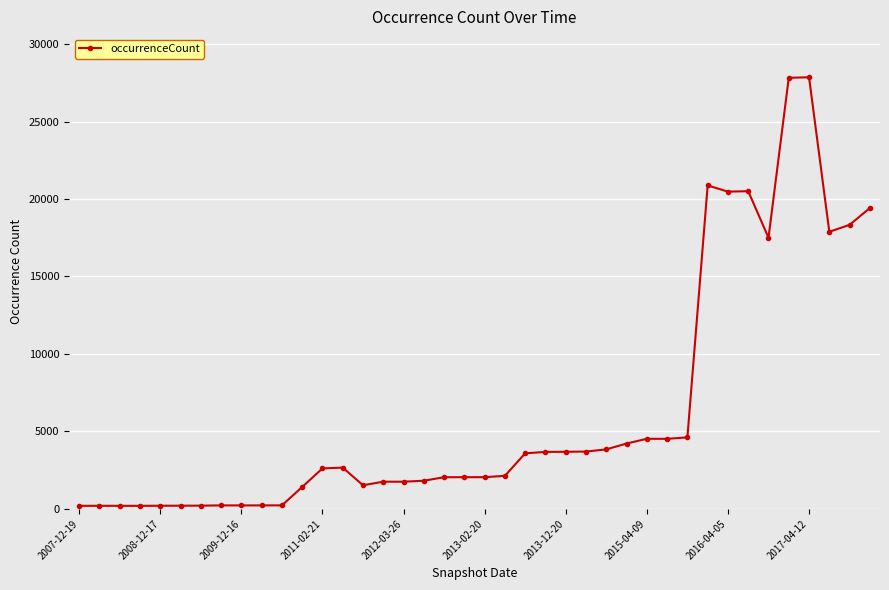

What is the greatest value displayed?

27856